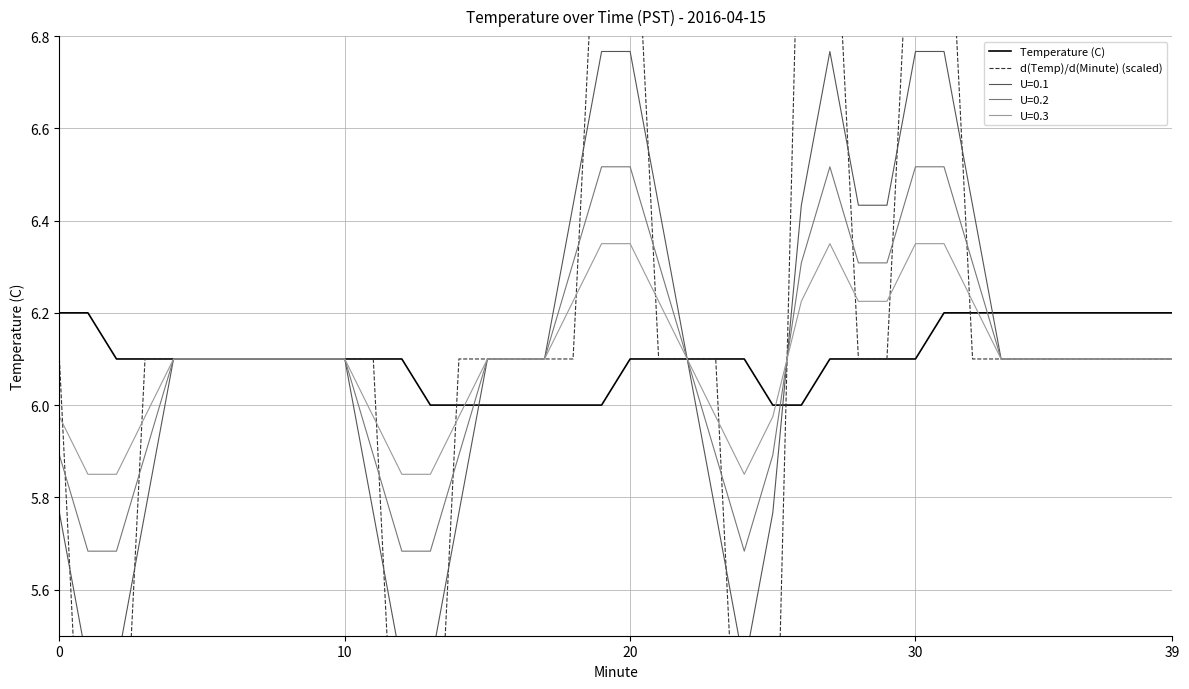

True or false: Temperature (C) and d(Temp)/d(Minute) (scaled) cross at least once.

True